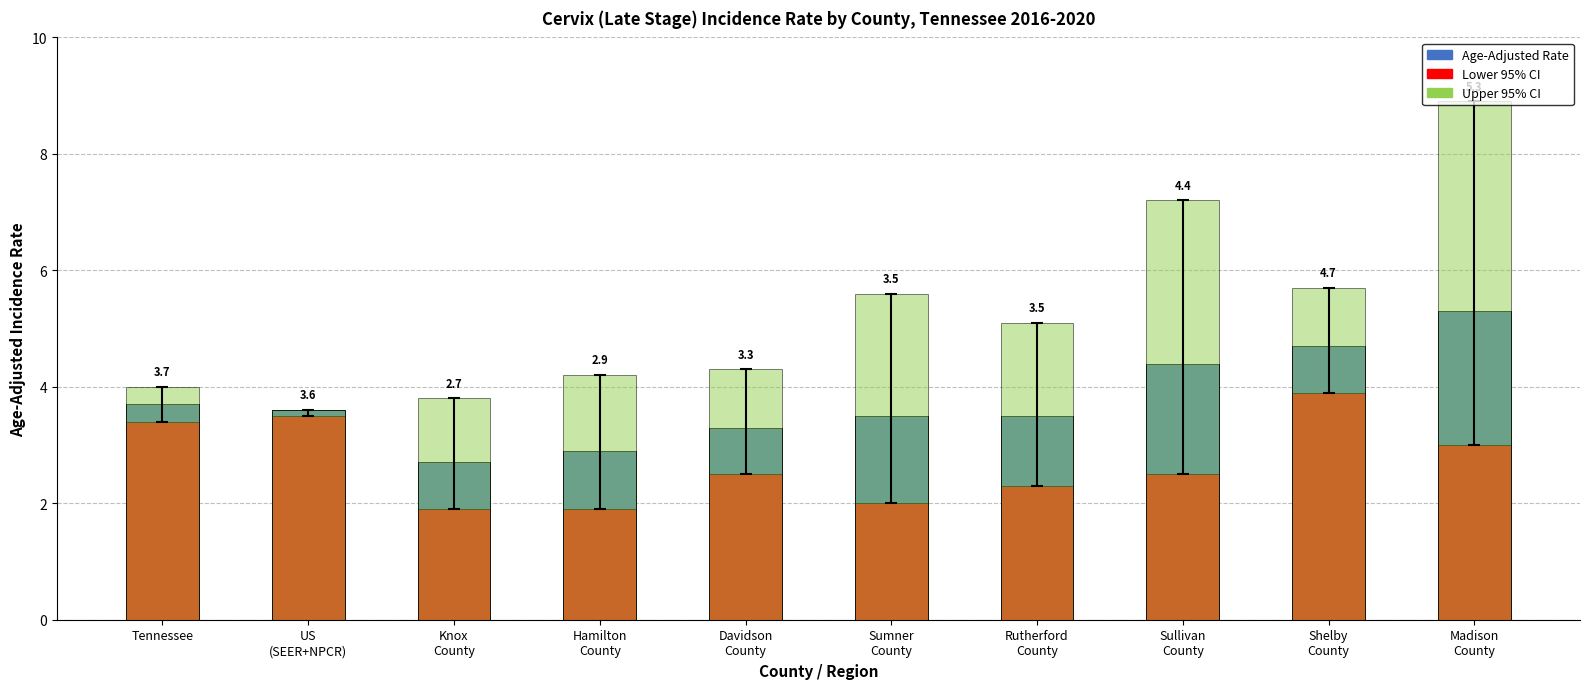

What is the smallest value displayed?

1.9